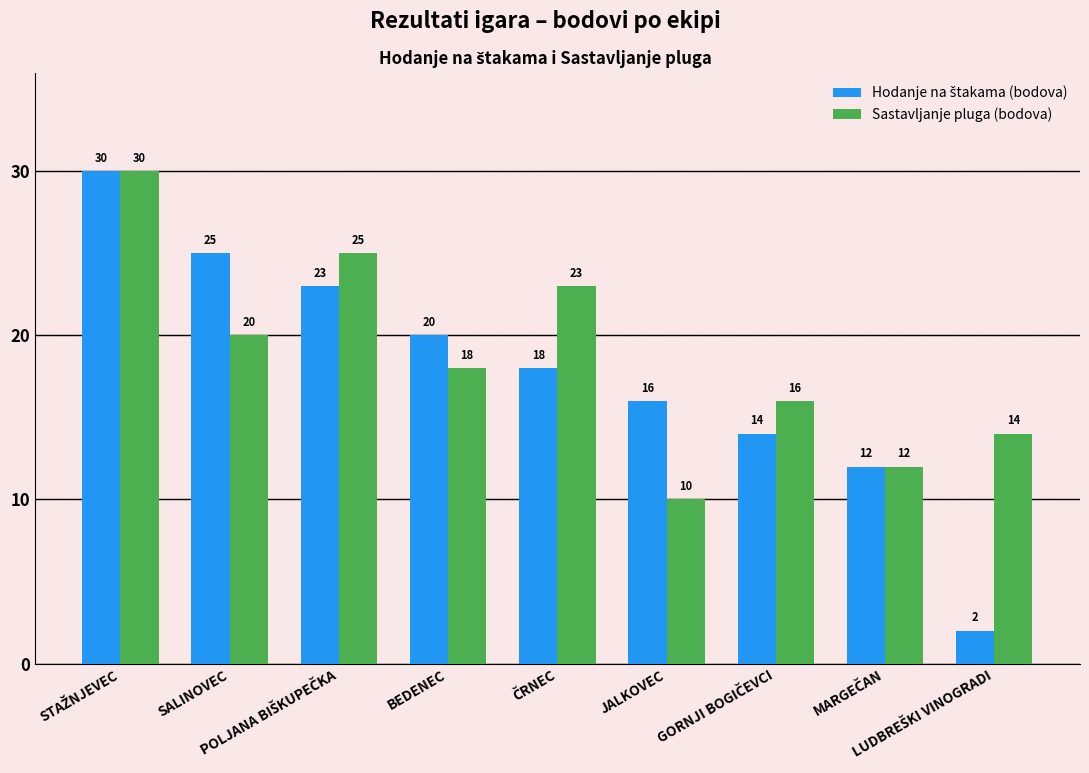

What is the maximum value shown in the chart?

30